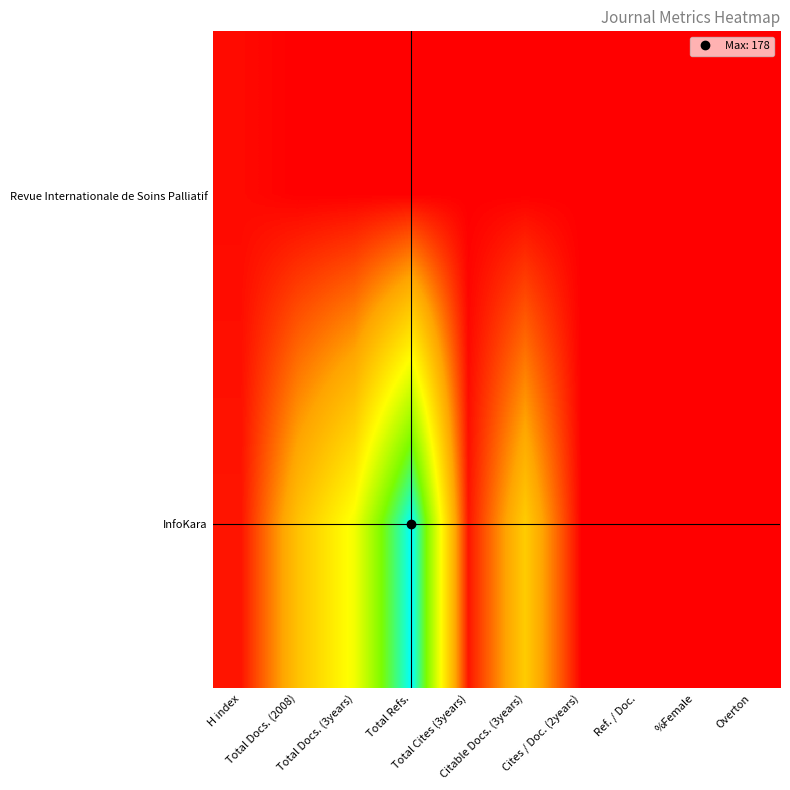

Which category has the highest value across all series?

Total Refs.